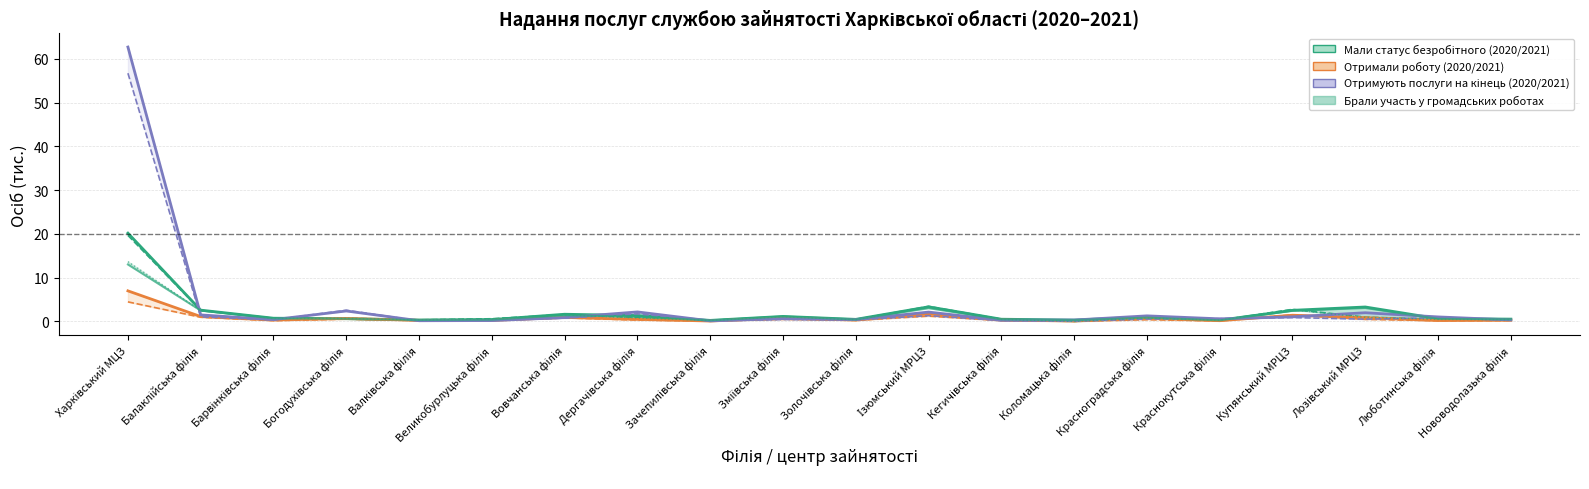

True or false: 2020 – Отримують послуги на кінець has a value of 2.3 at Балаклійська філія.

False